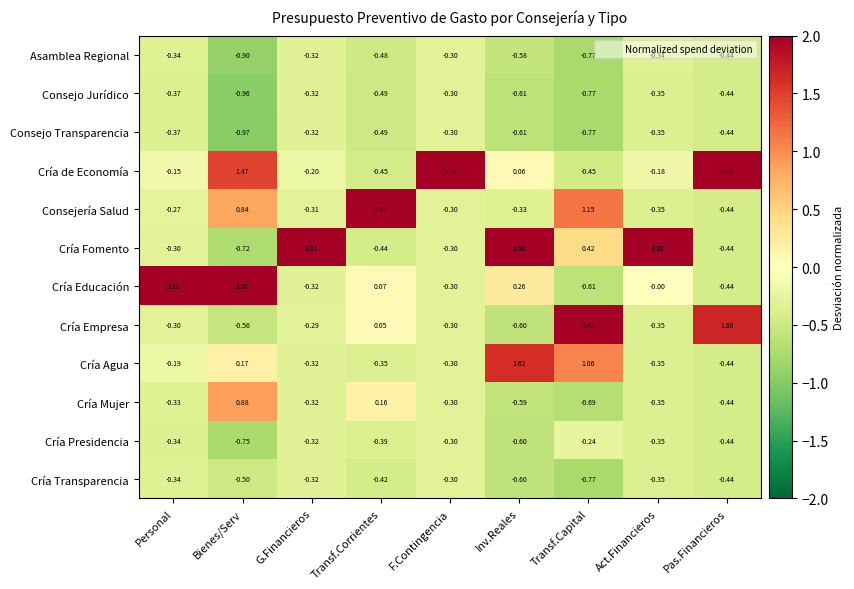

Where is Asamblea Regional nearest to the value 0?

F.Contingencia